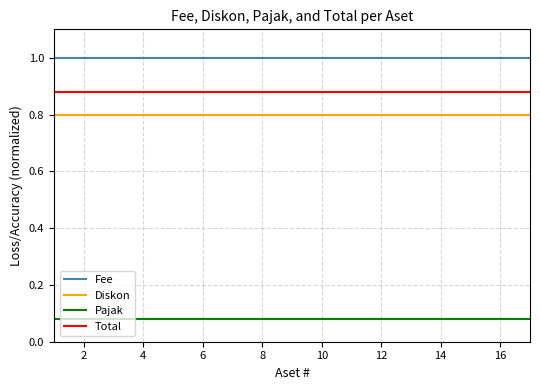

Rank the series by their maximum value, from highest to lowest.

Fee, Total, Diskon, Pajak